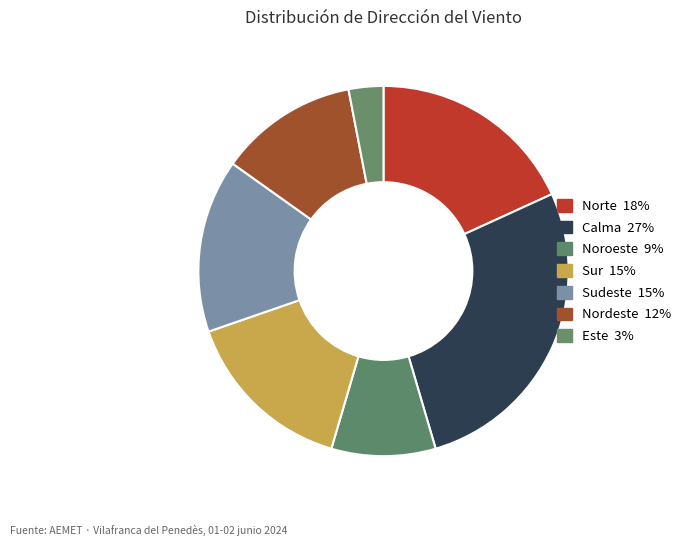

Combined, do Norte and Nordeste account for over 50%?

No